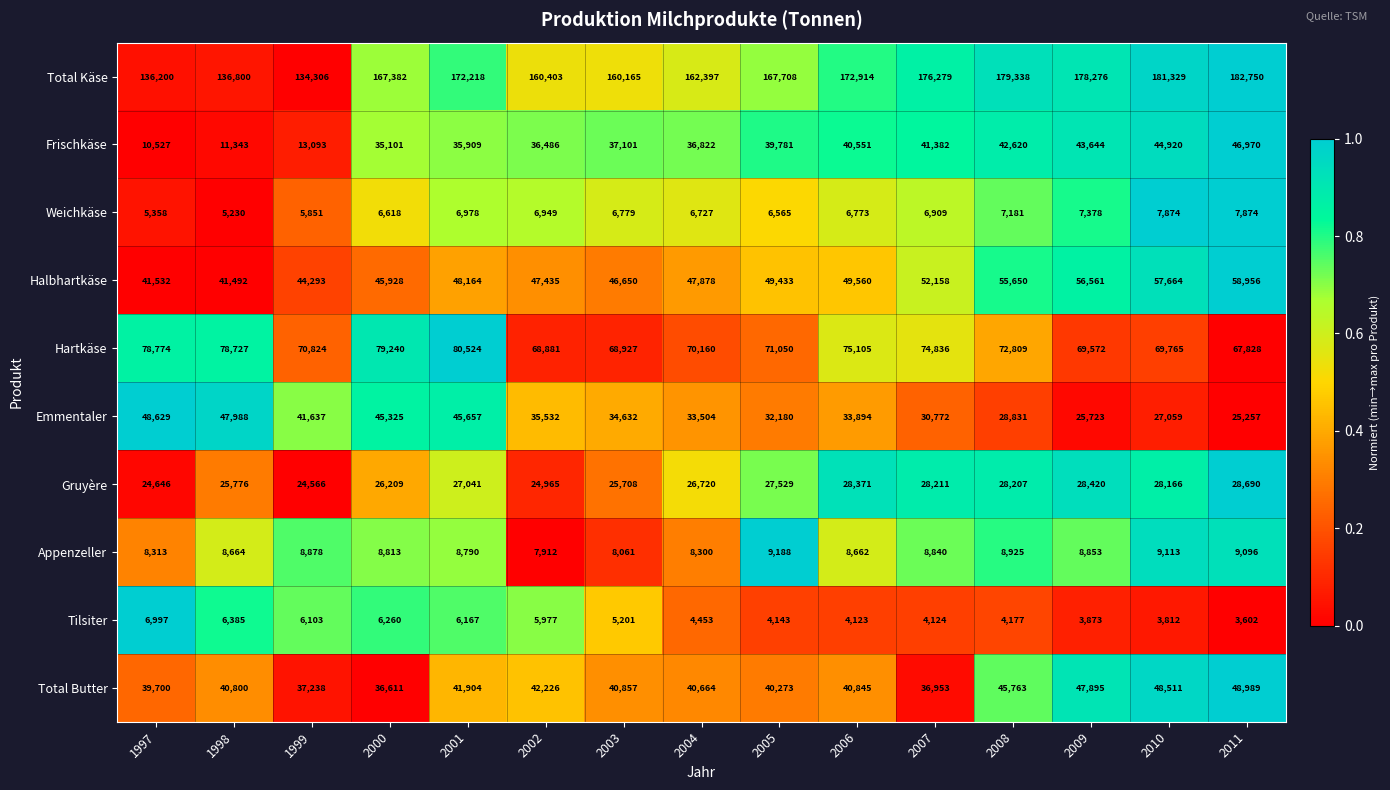

How many series are shown in this chart?

10